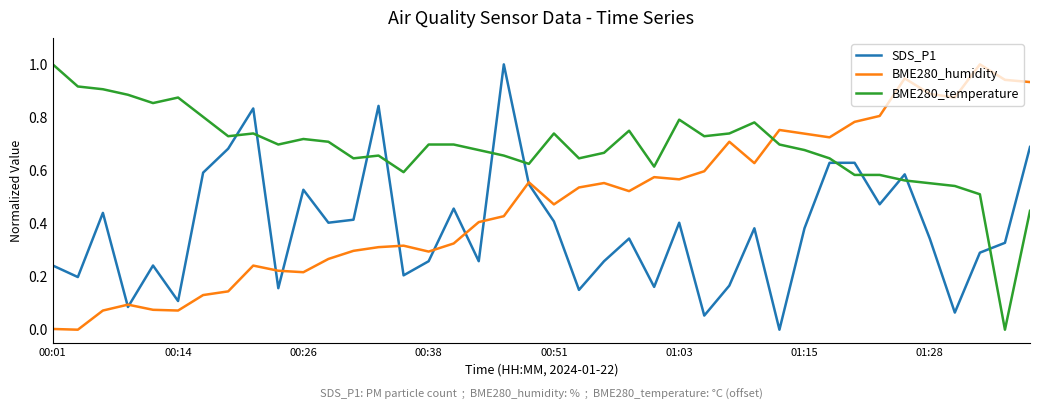

Rank the series by their average value, from lowest to highest.

SDS_P1, BME280_humidity, BME280_temperature